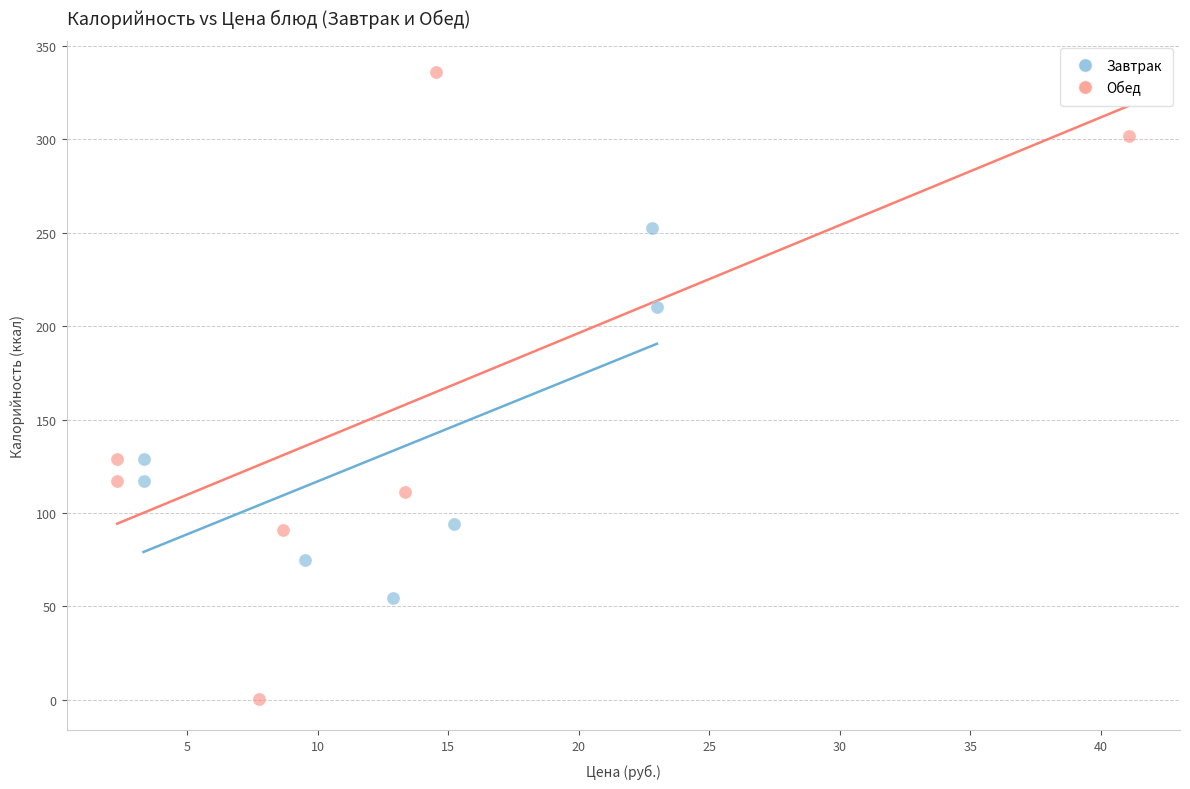

Which series has the widest spread of Y values?

Обед